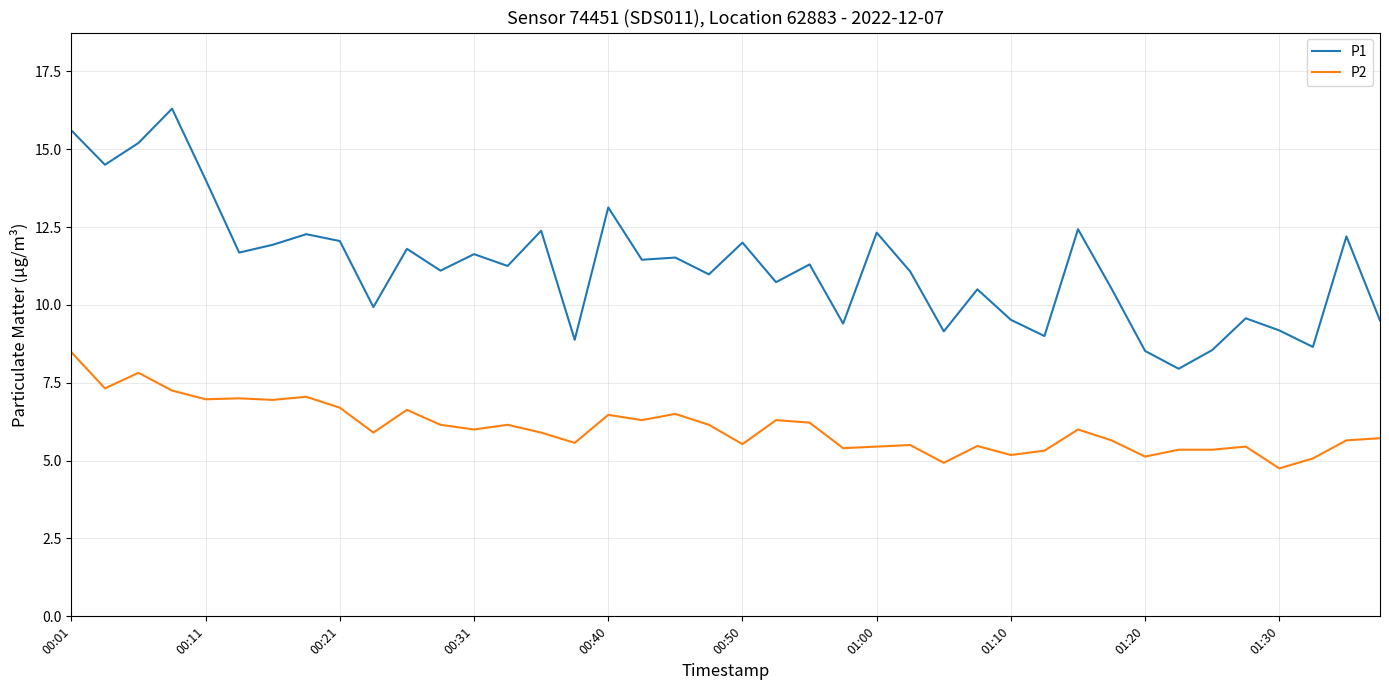

Which series has the largest range (max minus min)?

P1